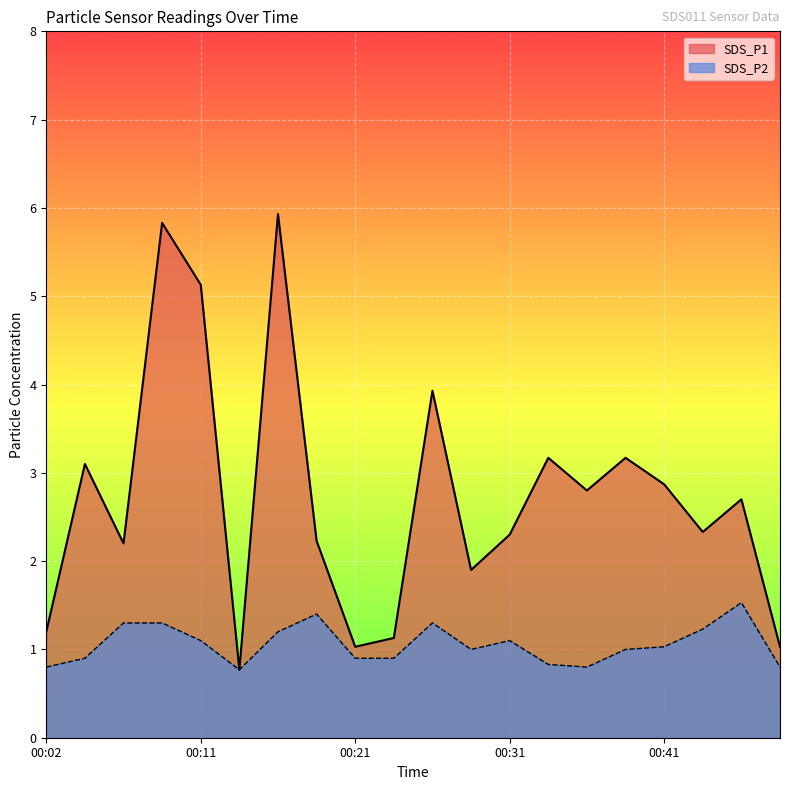

What are all the series names shown in the legend?

SDS_P1, SDS_P2